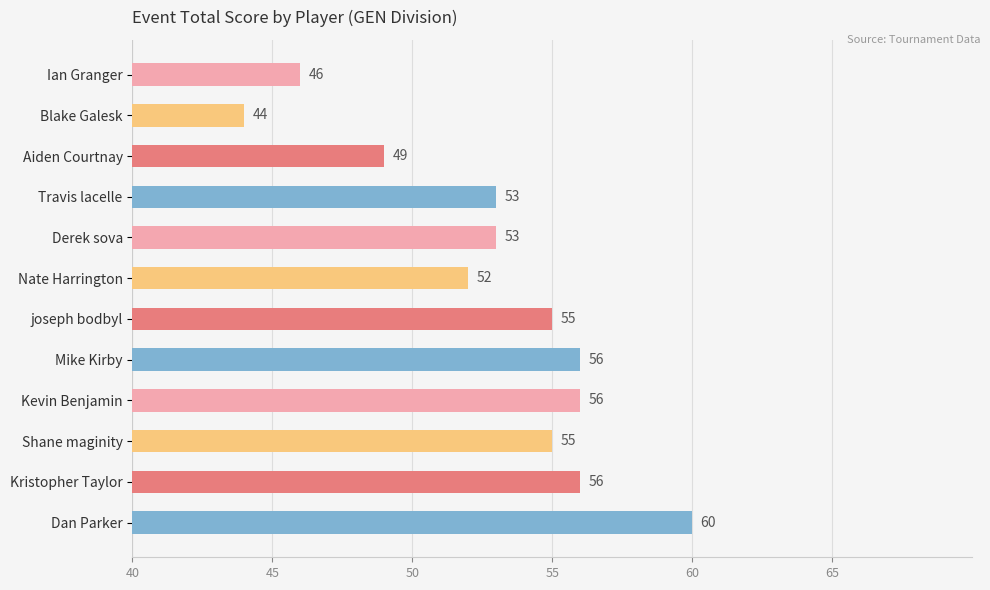

Are the bars grouped side by side (vs. stacked)?

No